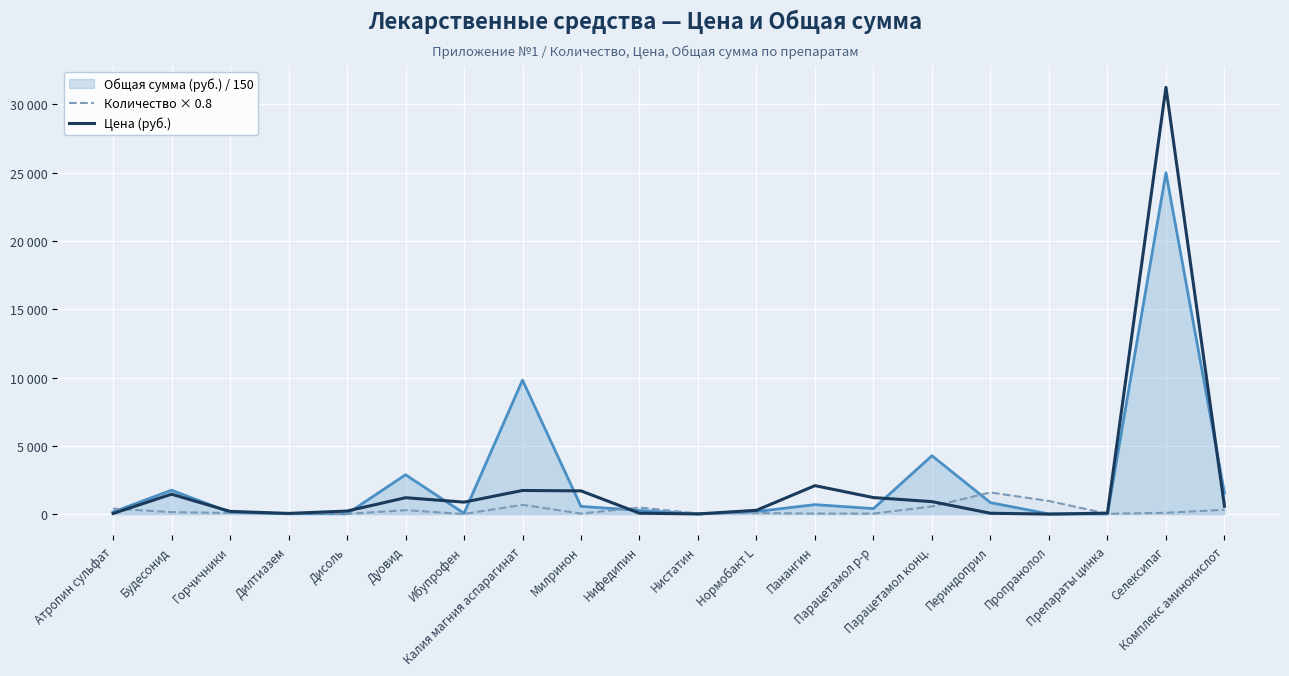

What is the maximum value shown in the chart?

31240.2